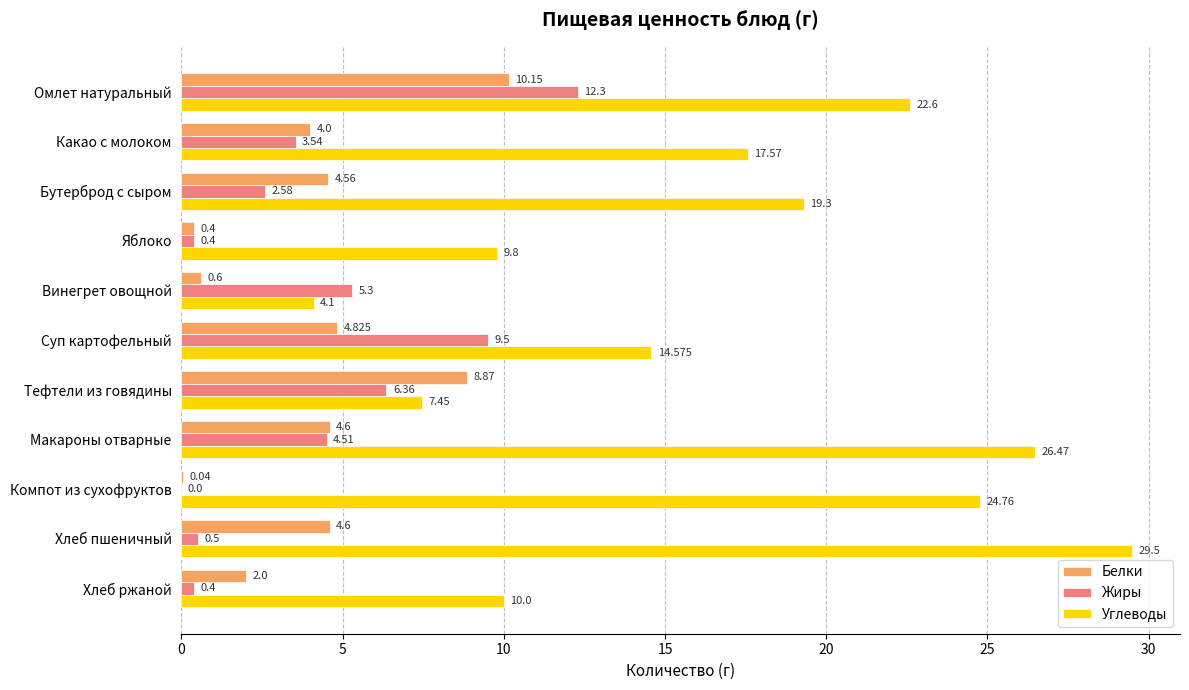

Which category has the highest value in the Белки series?

Омлет натуральный